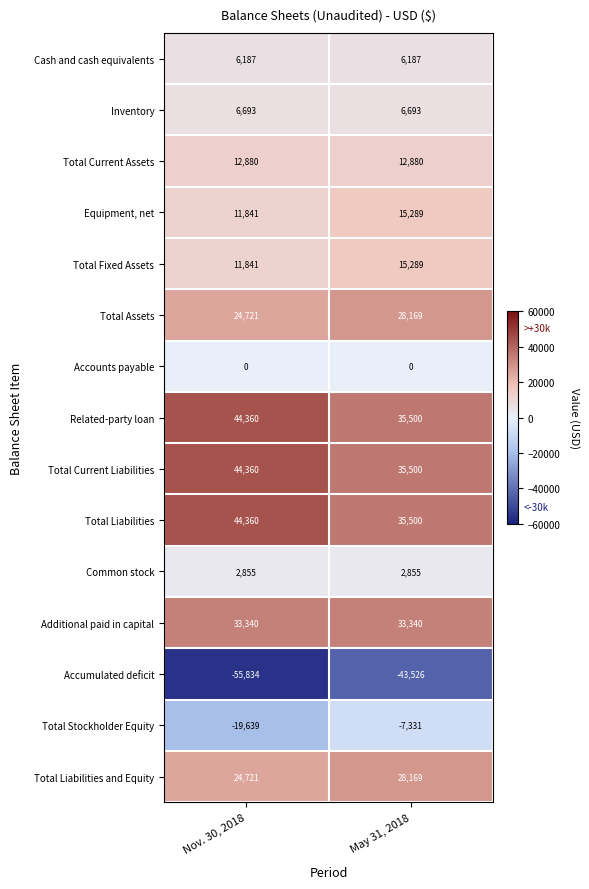

Is it true that Total Current Assets equals 3050 at Nov. 30, 2018?

False